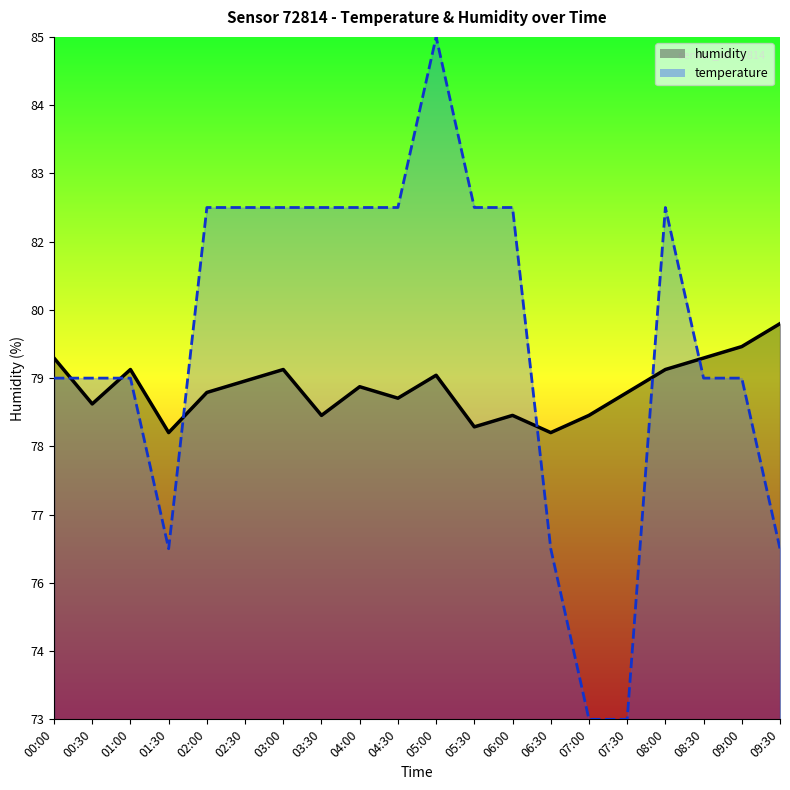

Does the chart display data point markers on the line(s)?

No